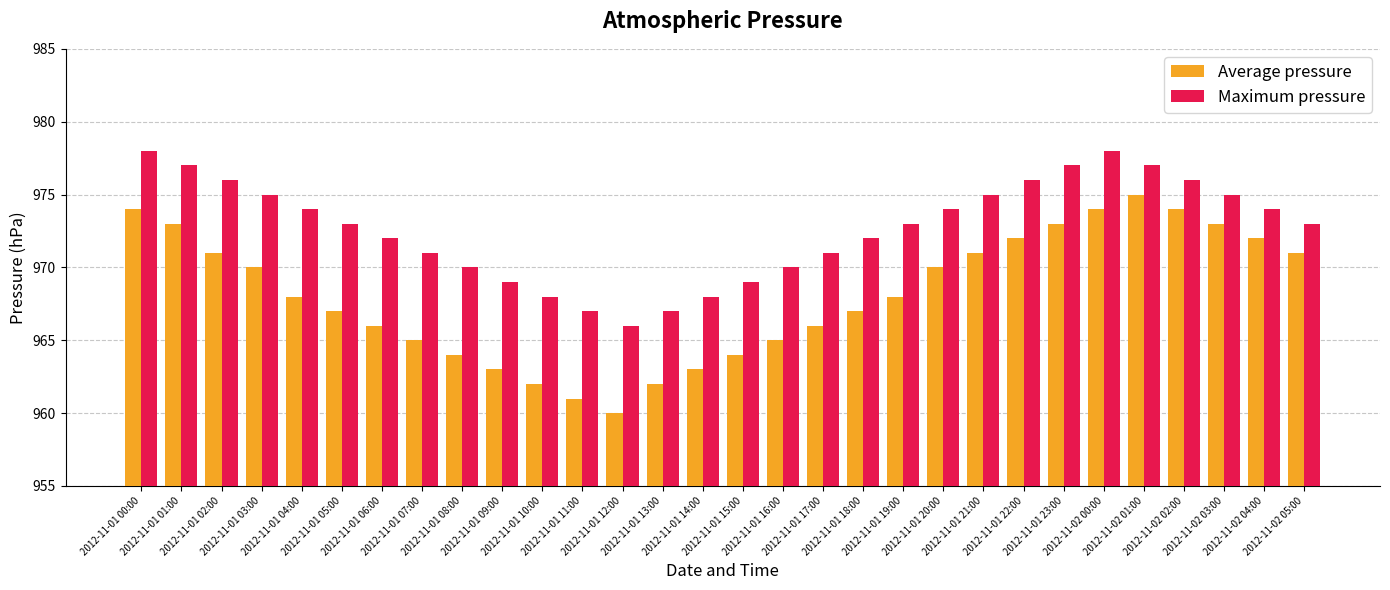

Rank the series by their maximum value, from lowest to highest.

Average pressure, Maximum pressure